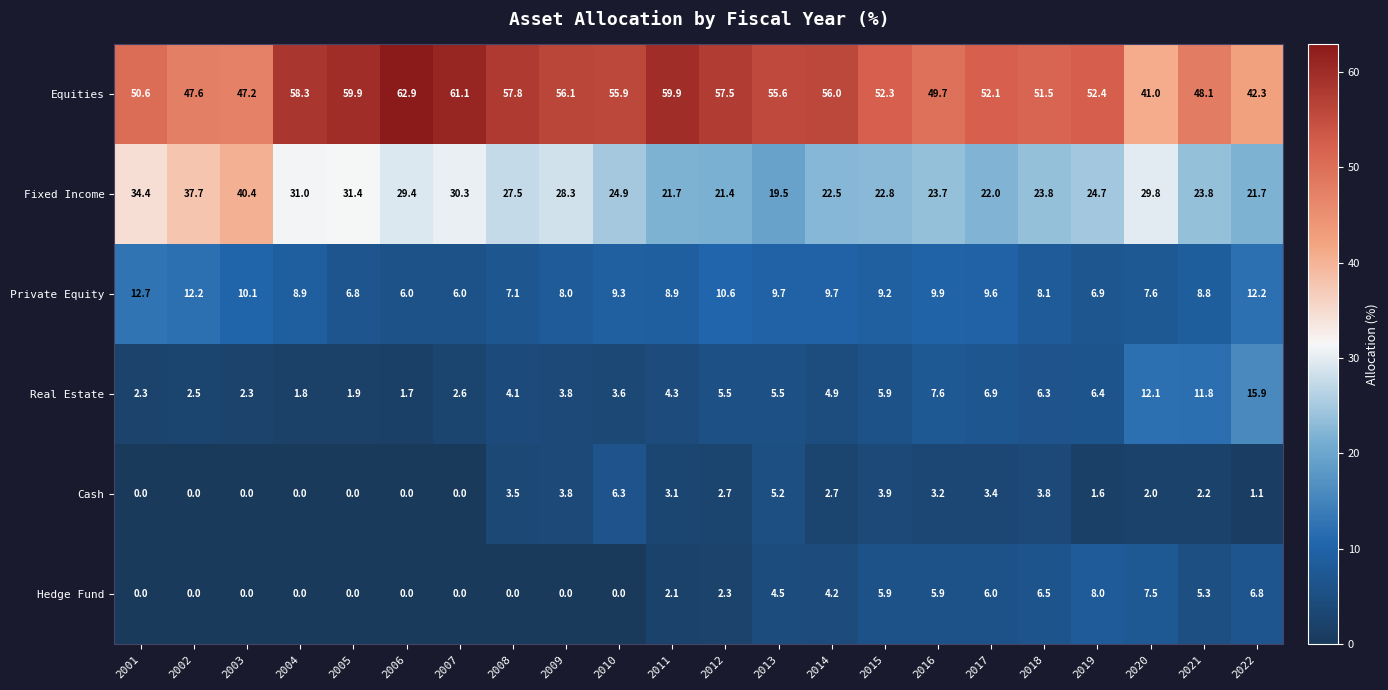

Which series has the largest range (max minus min)?

Equities